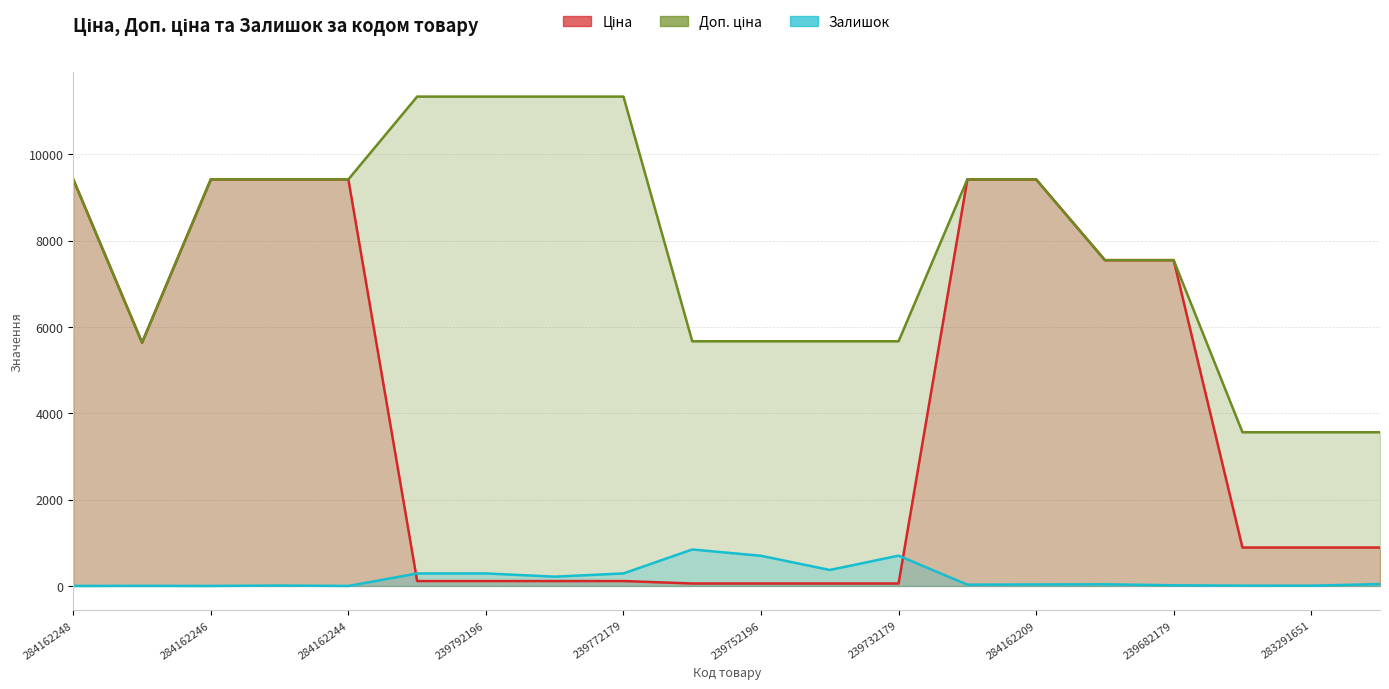

How many categories are shown in the chart?

20